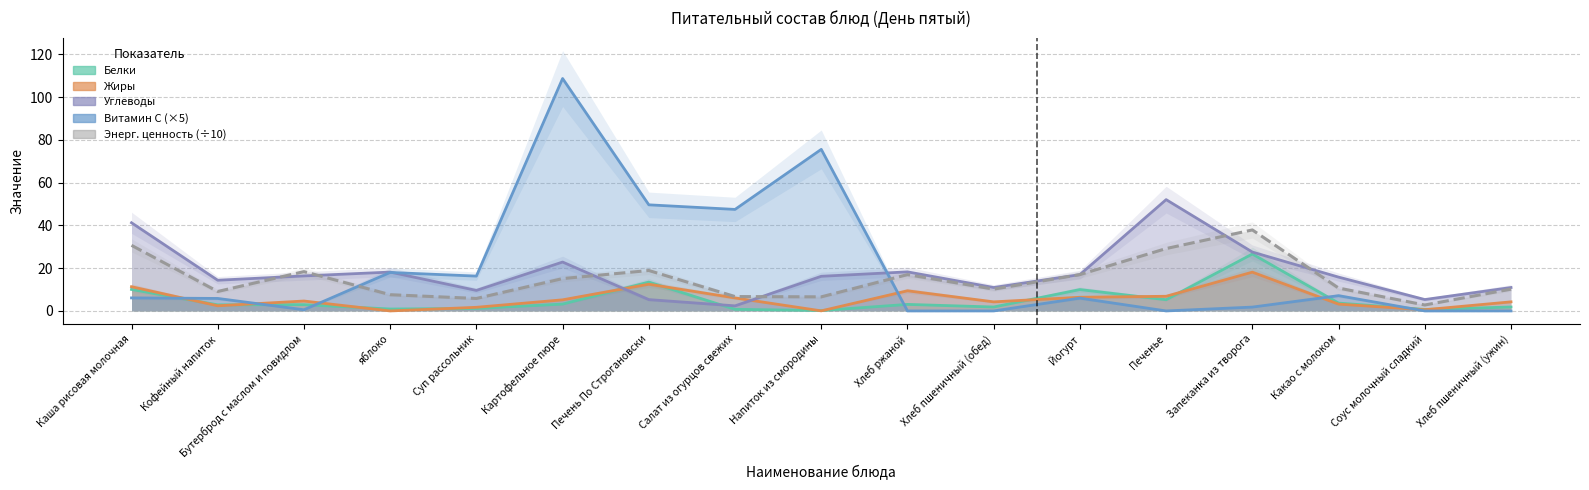

What are all the series names shown in the legend?

Белки, Жиры, Углеводы, Витамин С, Энерг. ценность (÷10)